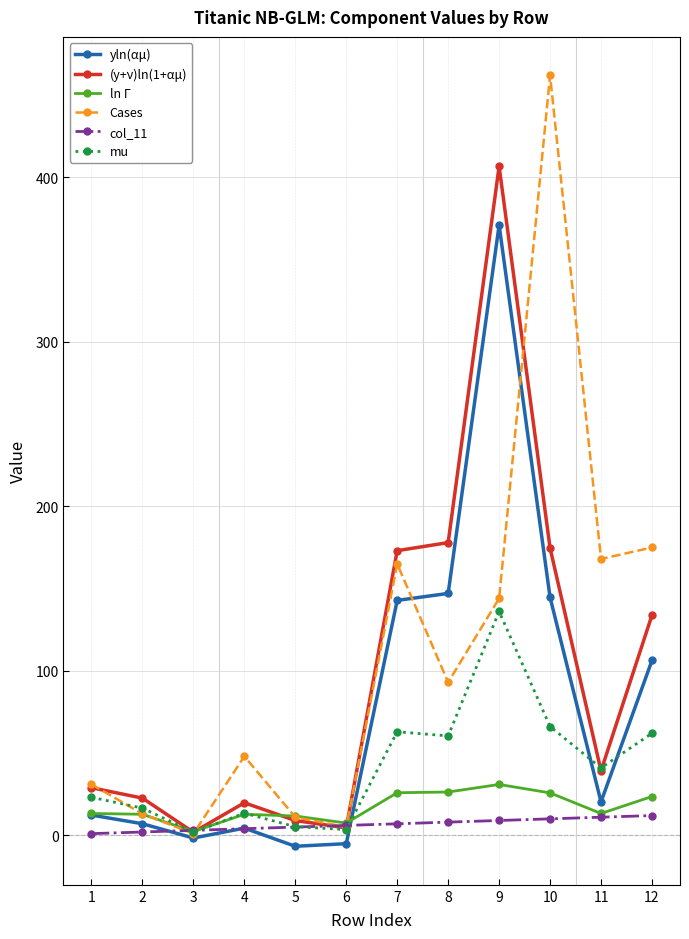

The (y+ν)ln(1+αμ) series shows 133.8 at 12. True or false?

True